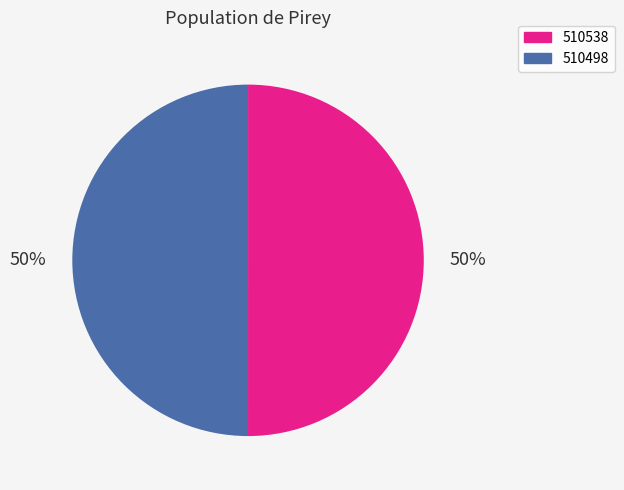

Count the number of slices in the pie.

2